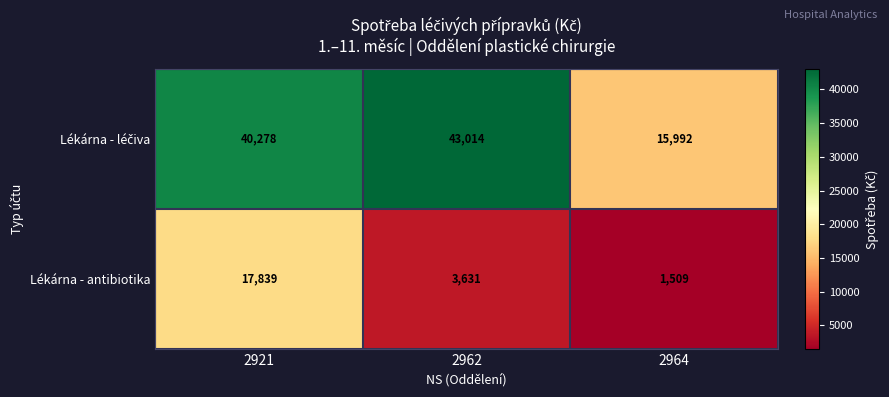

What is the sum of the Lékárna - antibiotika values at 2962 and 2921?

21470